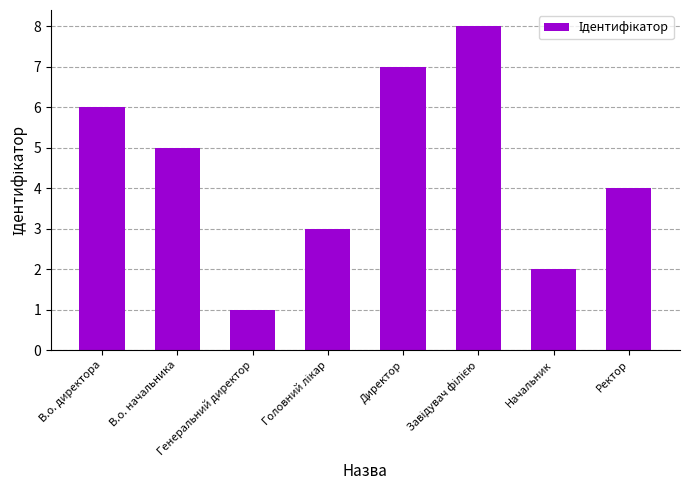

Reading left to right, transcribe all the data shown in this chart.

6	5	1	3	7	8	2	4